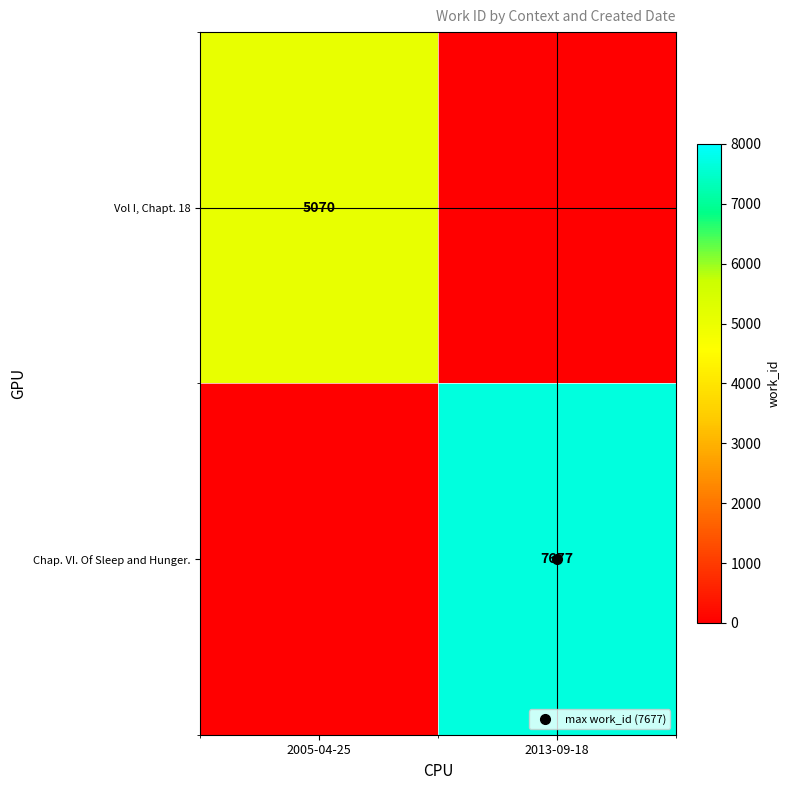

At which category is the sum across all series the highest?

2013-09-18